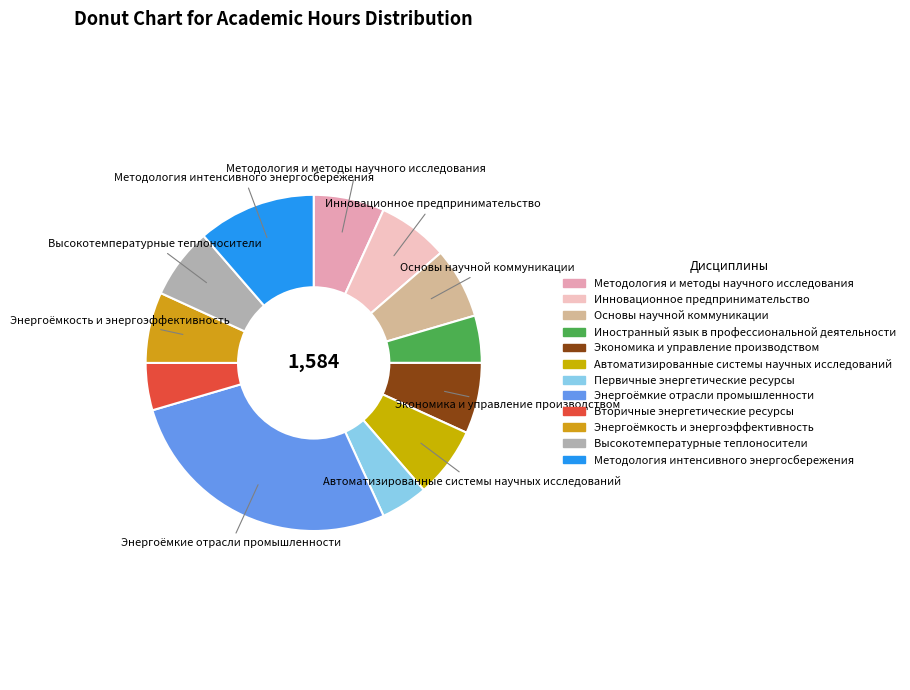

Is it true that Высокотемпературные теплоносители is 7% of the pie?

True